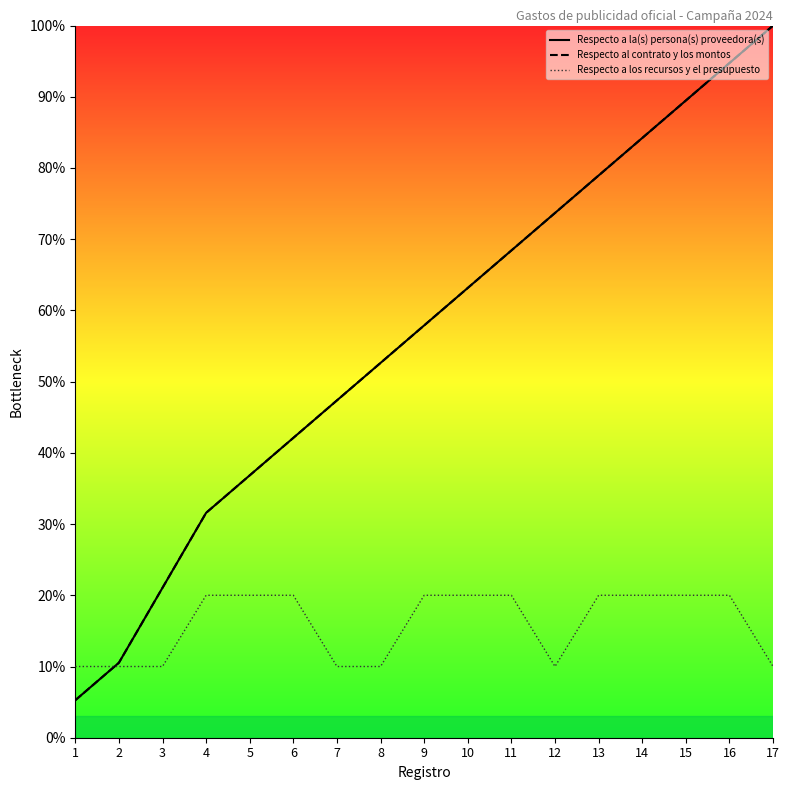

How many distinct data groups are displayed?

3